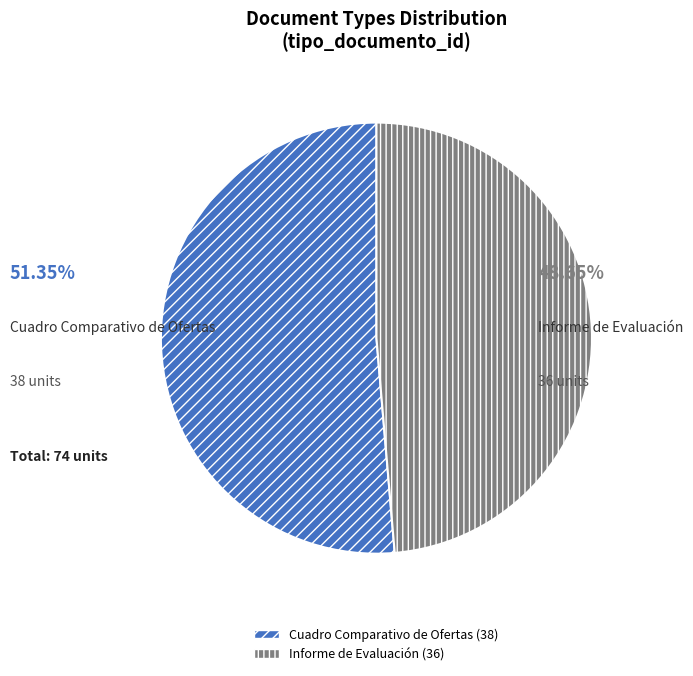

Which has a higher value, Cuadro Comparativo de Ofertas or Informe de Evaluación?

Cuadro Comparativo de Ofertas